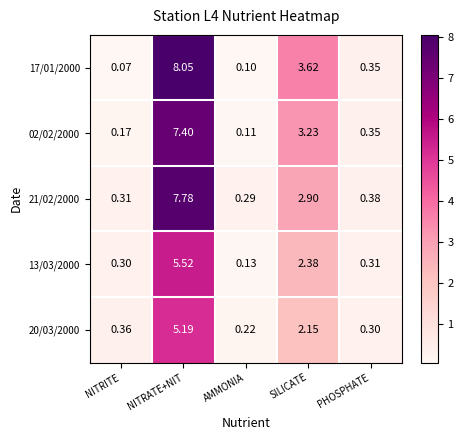

Which category has the highest value in the 21/02/2000 series?

NITRATE+NIT